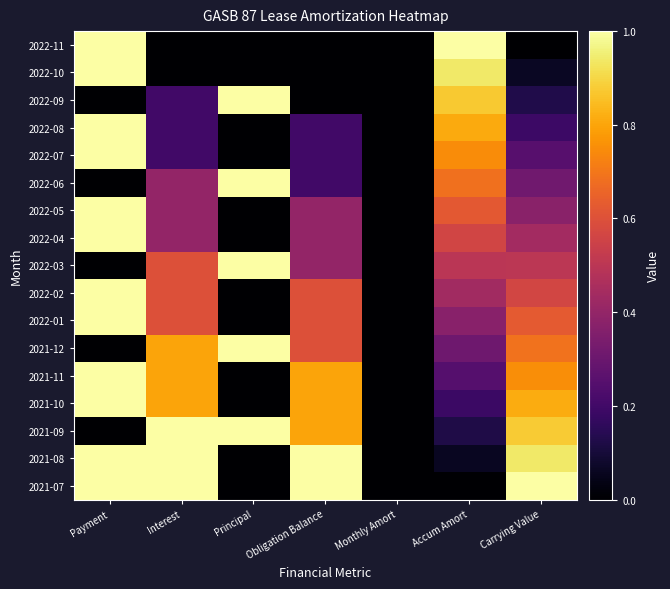

List the series in order of their peak value, highest first.

2021-07, 2021-08, 2021-09, 2021-10, 2021-11, 2022-01, 2022-02, 2022-04, 2022-05, 2022-07, 2022-08, 2022-09, 2022-10, 2022-11, 2022-06, 2022-03, 2021-12